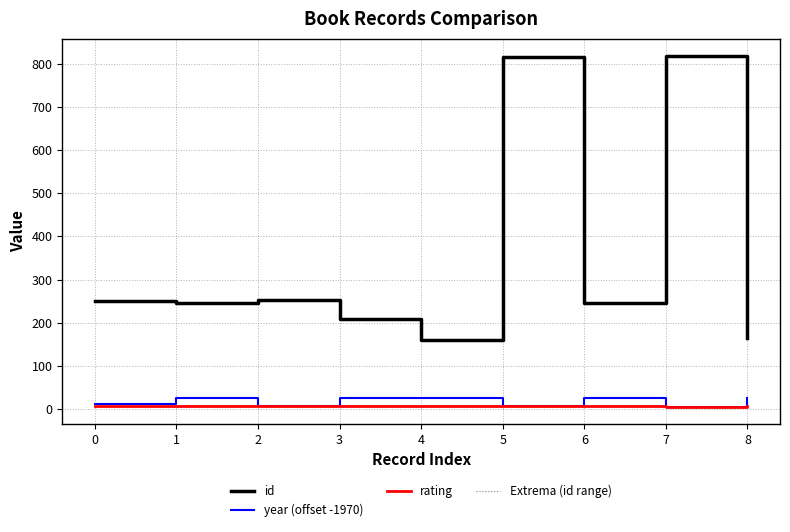

How many intersections are there between rating and year (offset -1970)?

2